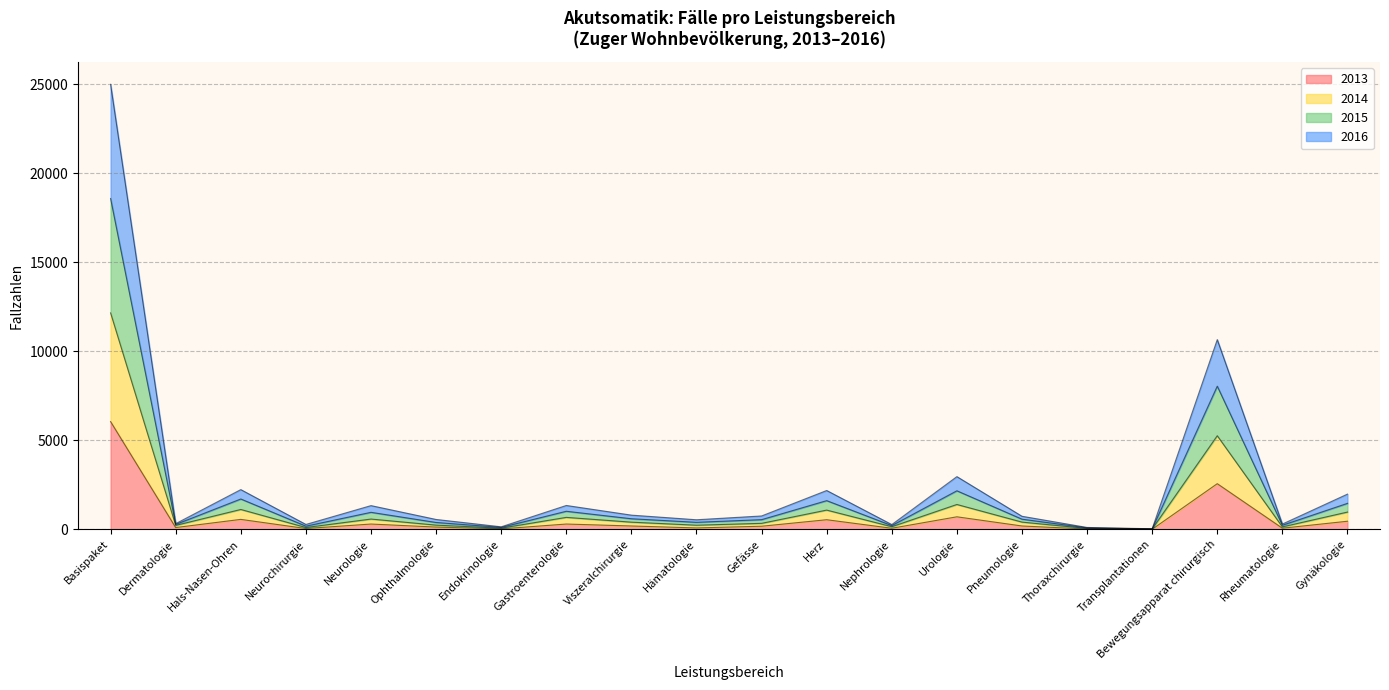

Rank the series by their average value, from highest to lowest.

2015, 2016, 2014, 2013